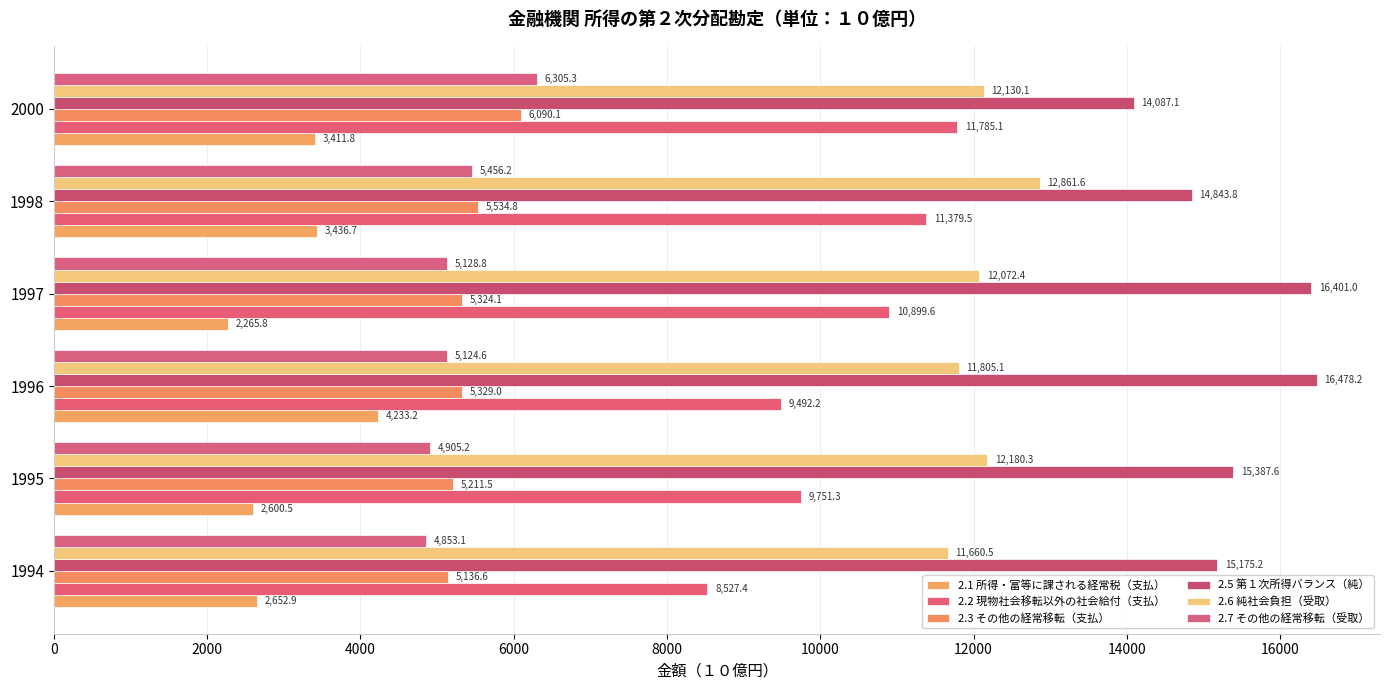

What is the difference between the maximum and minimum values in the 2.3 その他の経常移転（支払） series?

953.5